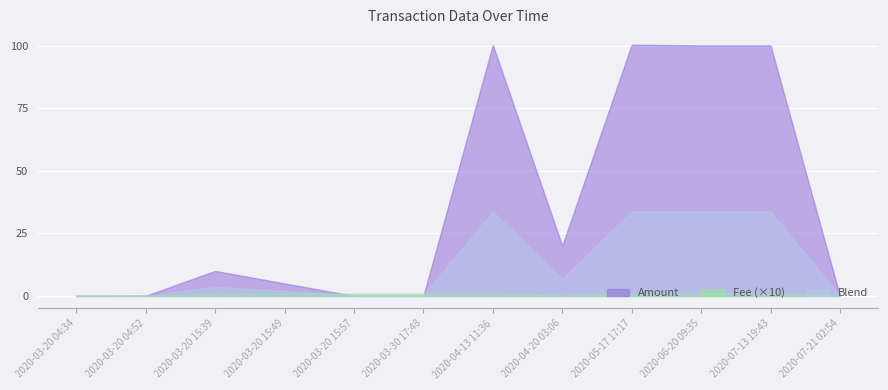

True or false: Height and Amount intersect in this chart.

False